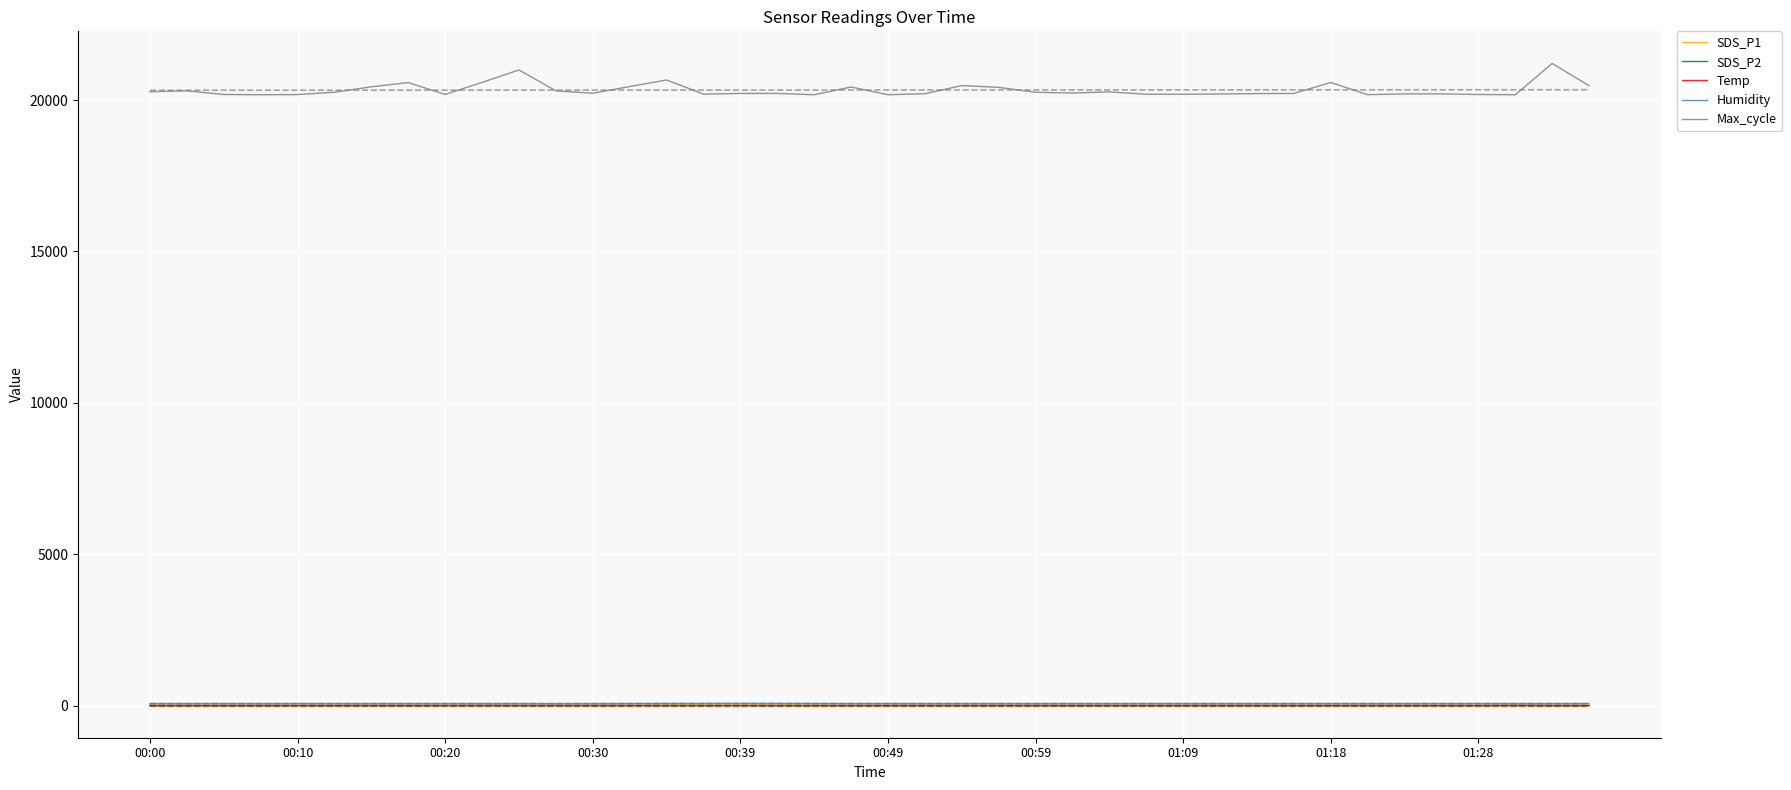

What is the approximate value of SDS_P2 at 31?

5.7